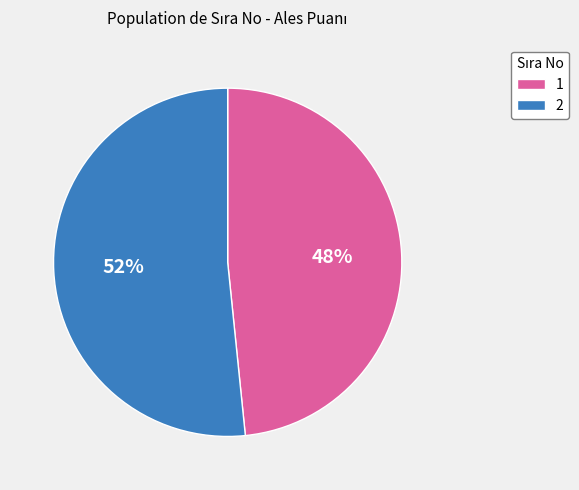

Combined, do 1 and 2 account for over 50%?

Yes